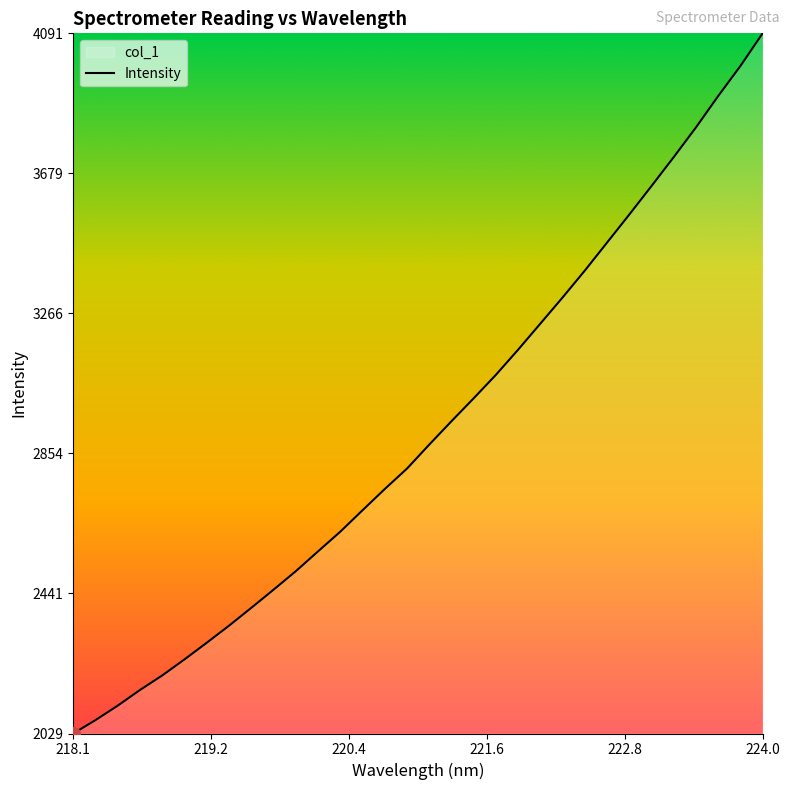

The value at 218.1 is 684.4. True or false?

False